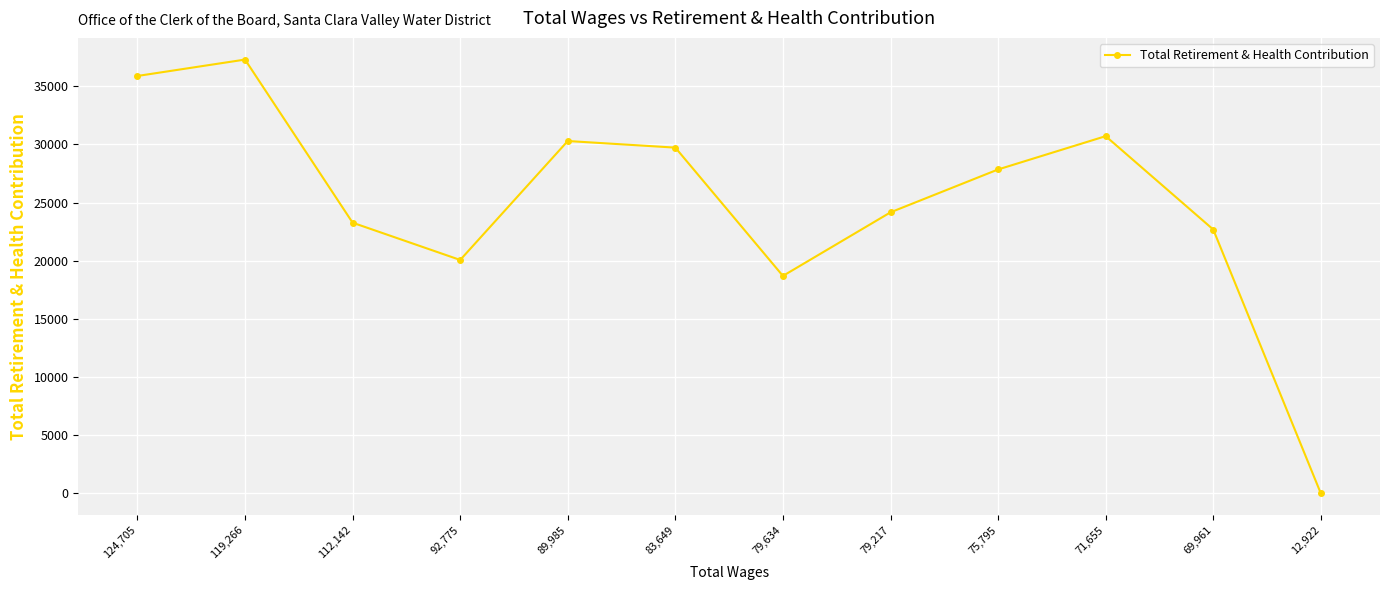

What is the sum of all values?

300685